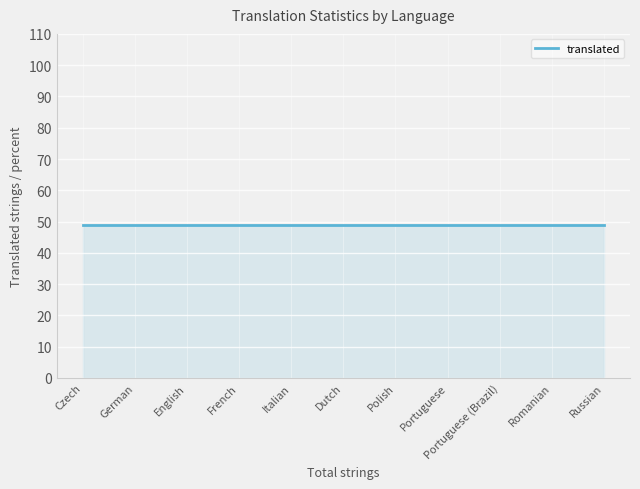

True or false: translated_percent and total_chars cross at least once.

False